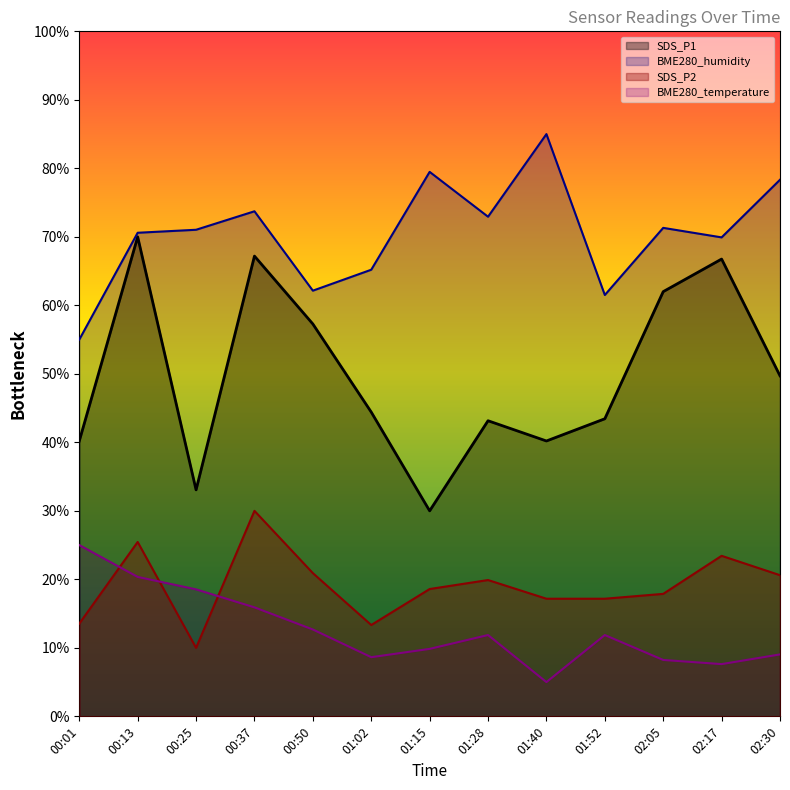

True or false: SDS_P1 has more than 2 interior local peaks.

True